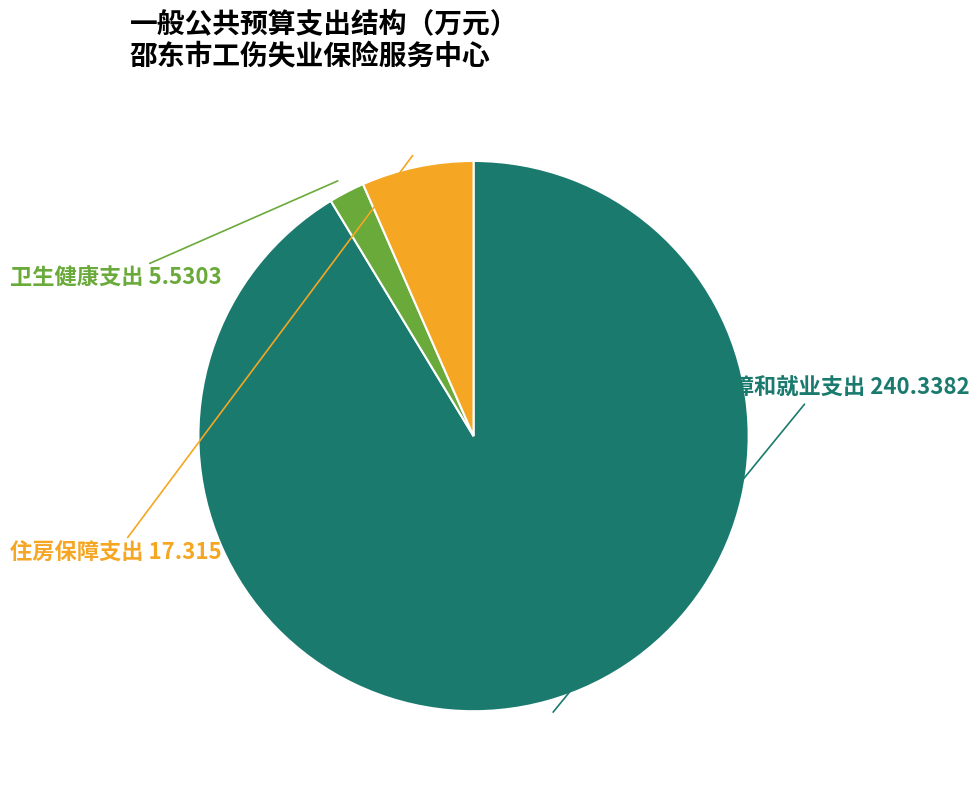

Which slice represents more than half of the pie?

社会保障和就业支出